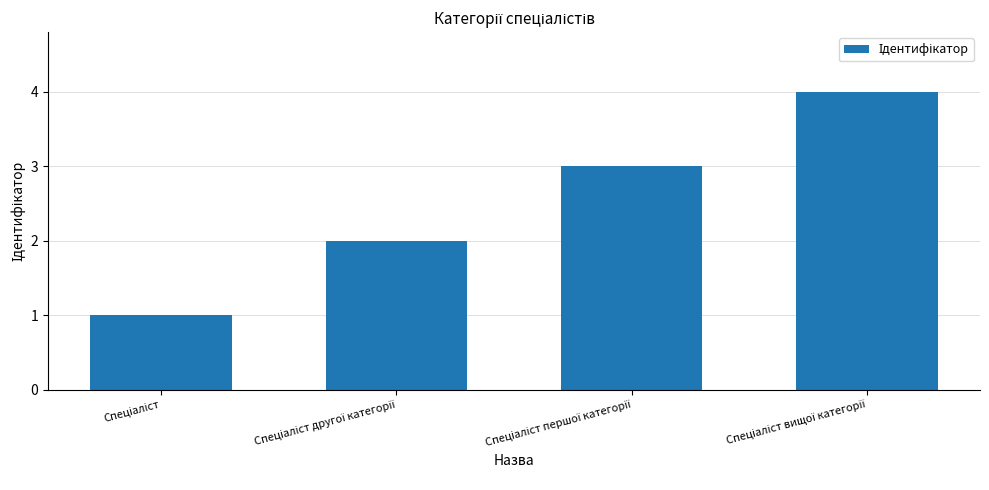

What is the difference between the maximum and minimum values?

3